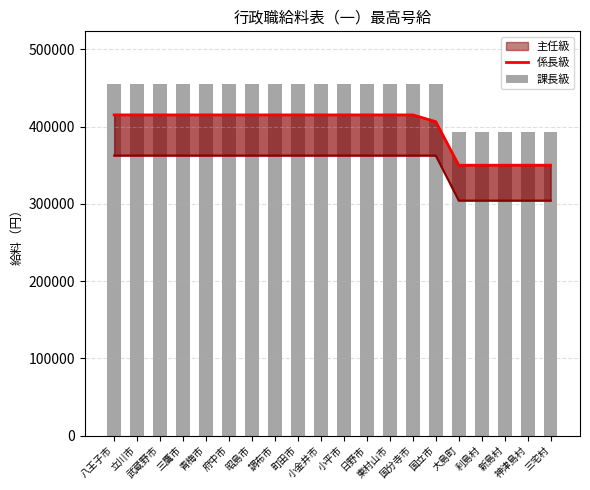

What value does the 課長級 series have at 国立市, to the nearest 100?

455000